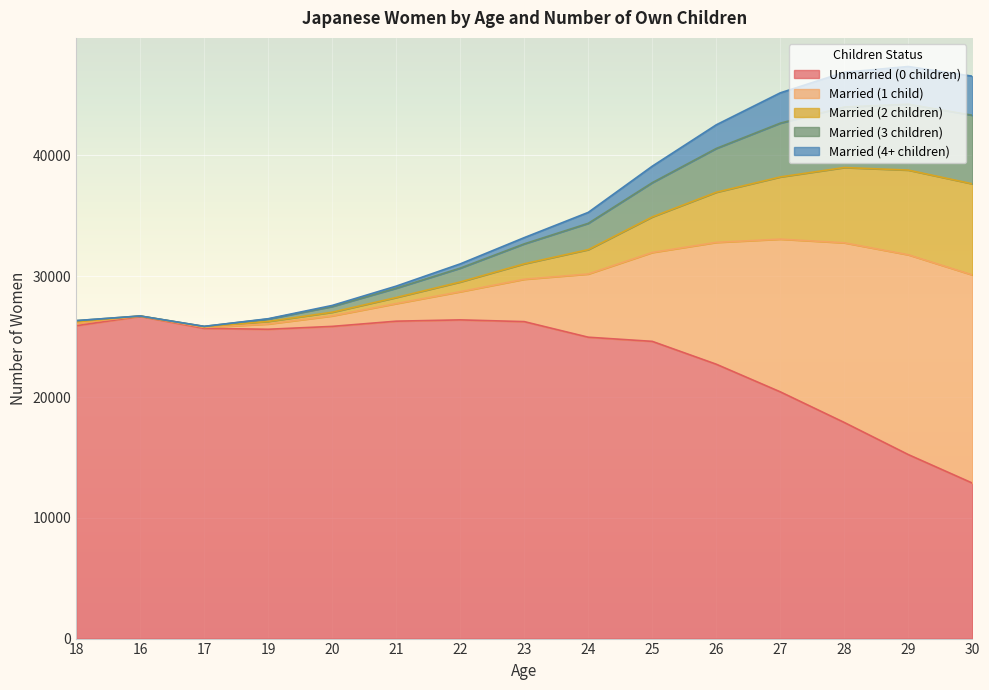

What is the value of the Married (3 children) point at the 5th from the left?

27498